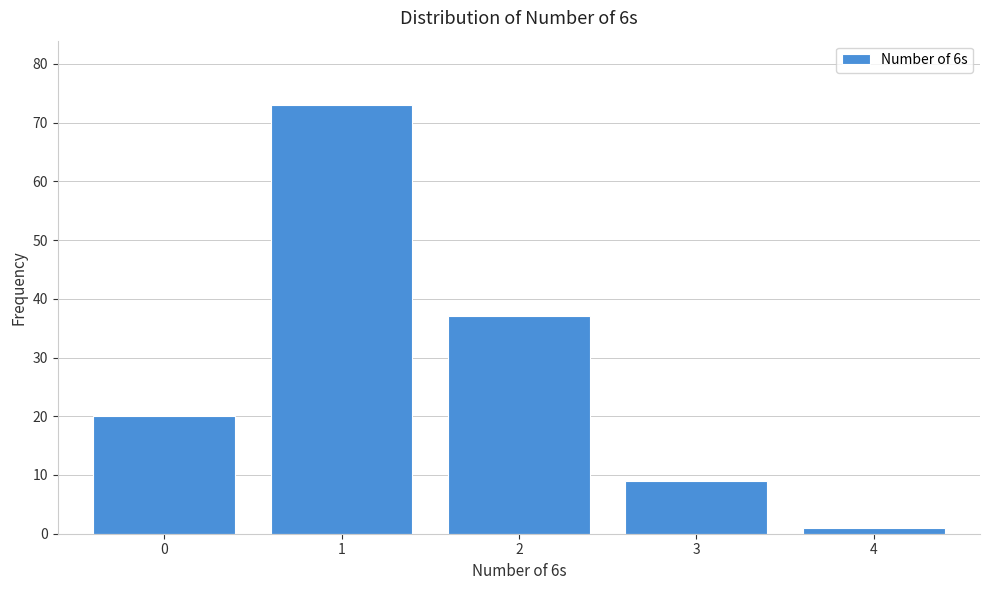

Reading left to right, list all the values displayed in this chart.

20	73	37	9	1